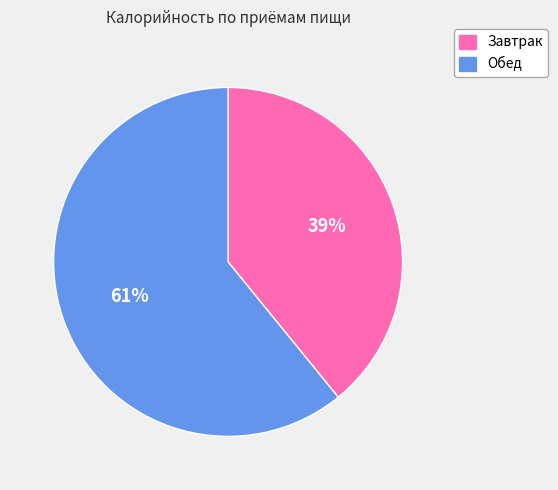

To the nearest percent, what is the average slice percentage?

50%